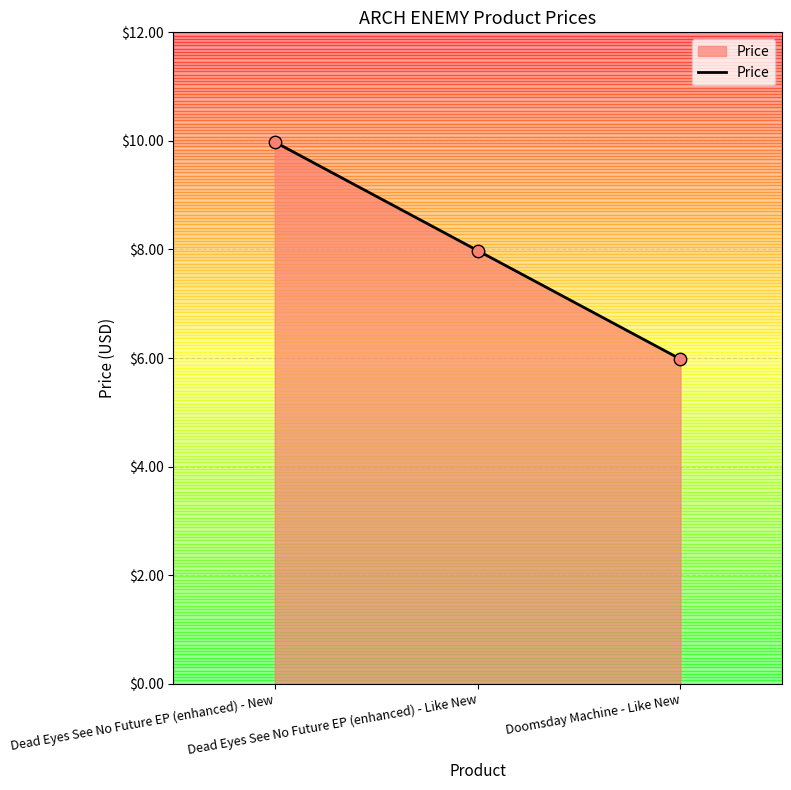

Approximately how many times larger is the value at Doomsday Machine - Like New compared to Dead Eyes See No Future EP (enhanced) - Like New?

0.7